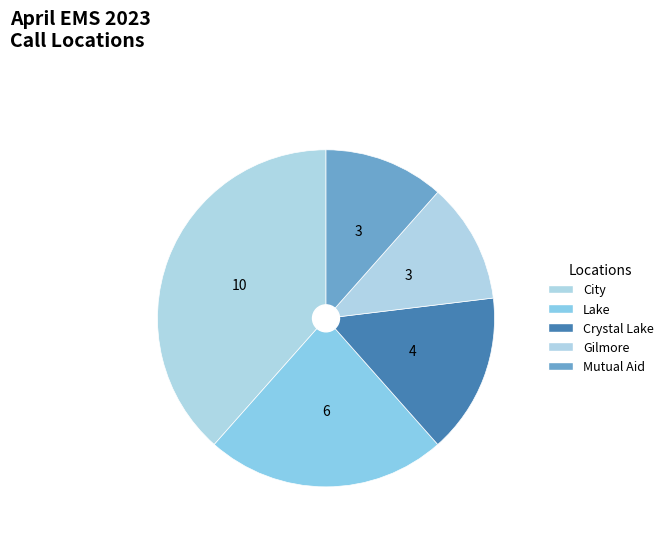

Is there any slice that represents more than half of the pie?

No